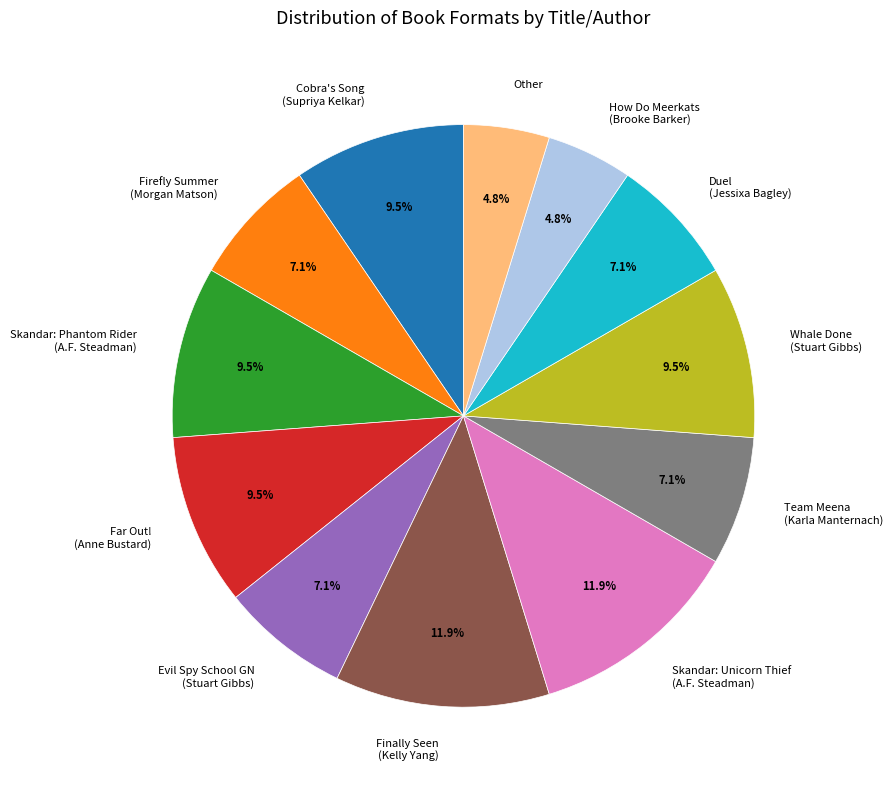

Is there a majority slice in this chart?

No